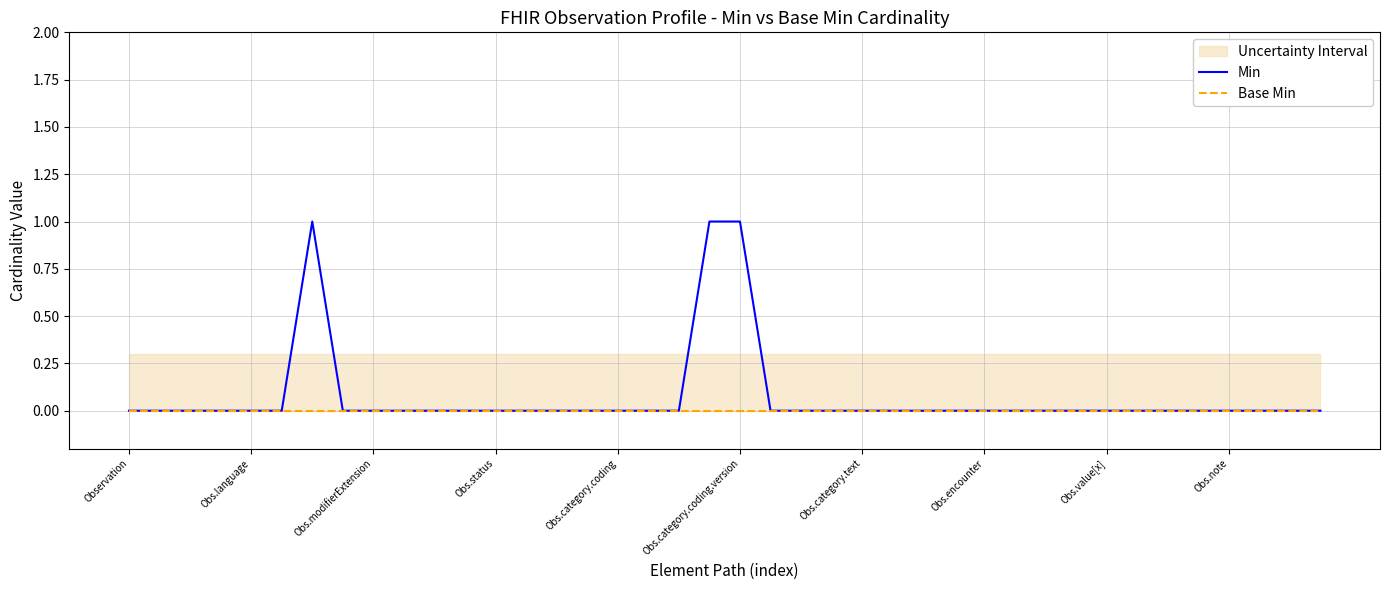

True or false: Base Min and Min cross at least once.

False